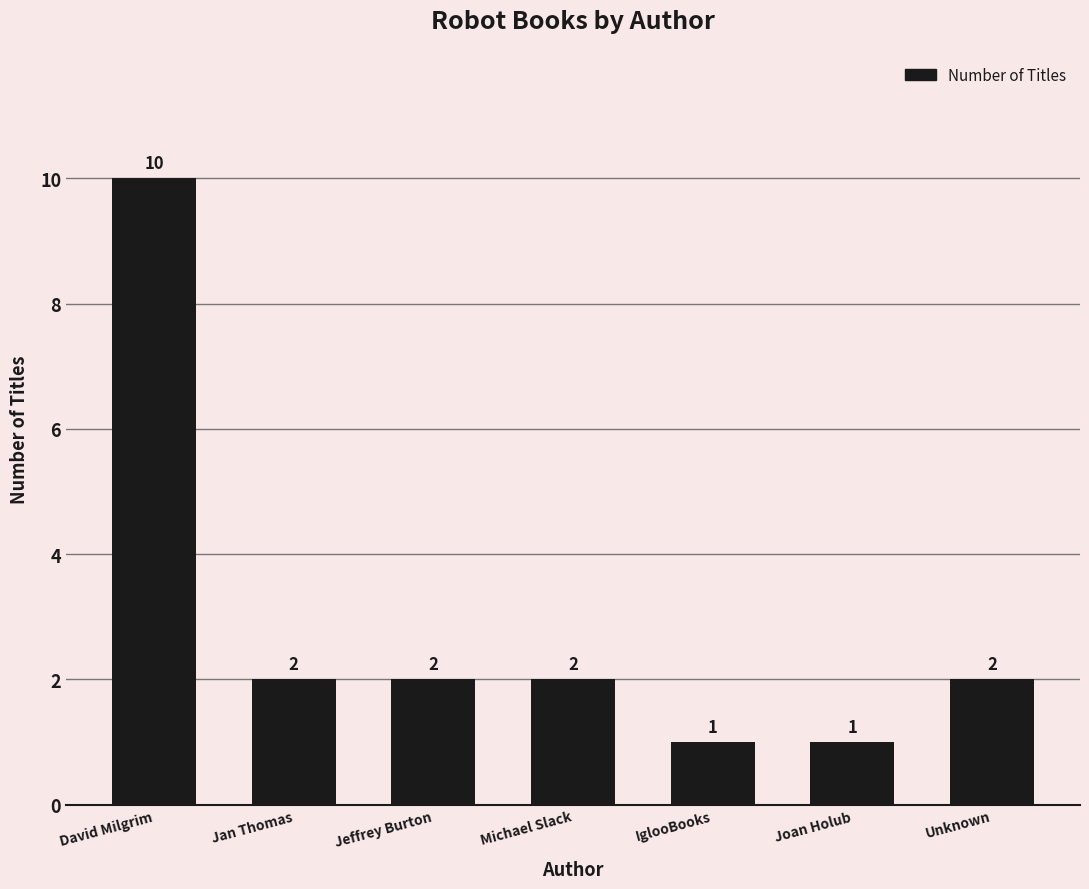

Reading left to right, transcribe all the data shown in this chart.

David Milgrim=10	Jan Thomas=2	Jeffrey Burton=2	Michael Slack=2	IglooBooks=1	Joan Holub=1	Unknown=2